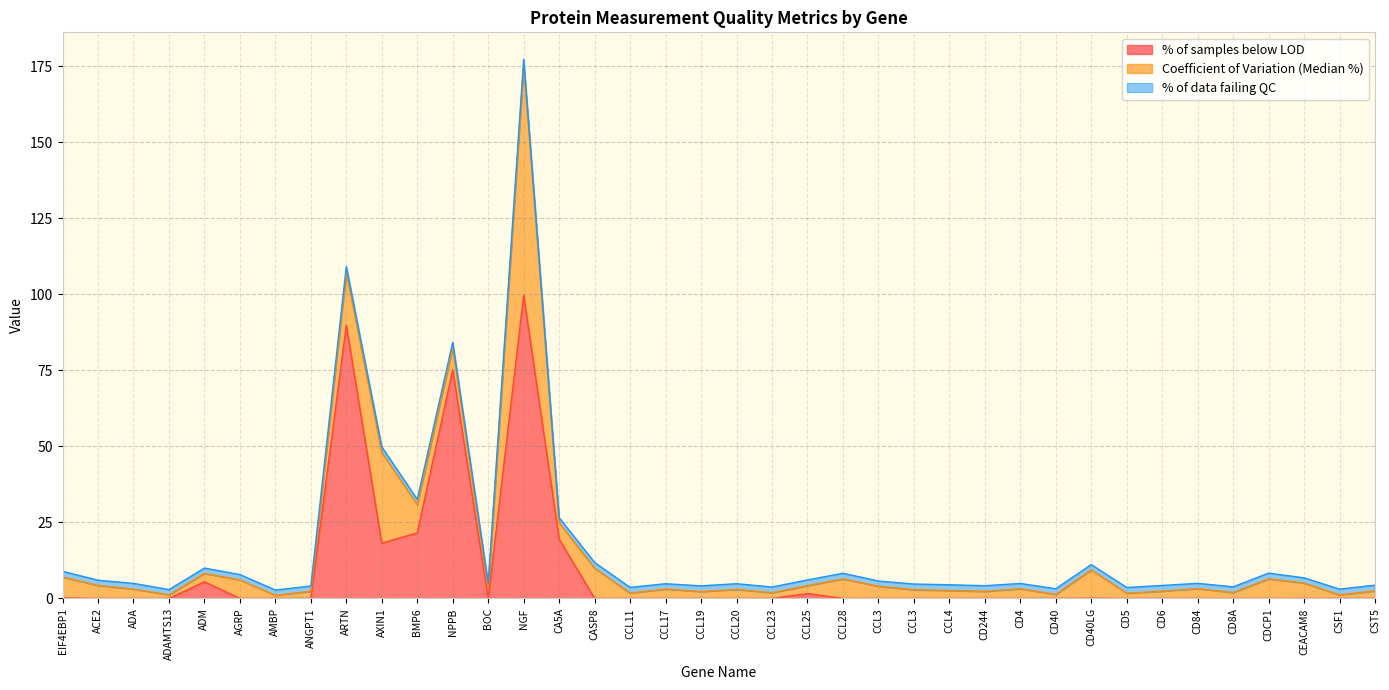

Which series ends up on top after the final intersection of Coefficient of Variation (Median %) and % of samples below LOD?

Coefficient of Variation (Median %)